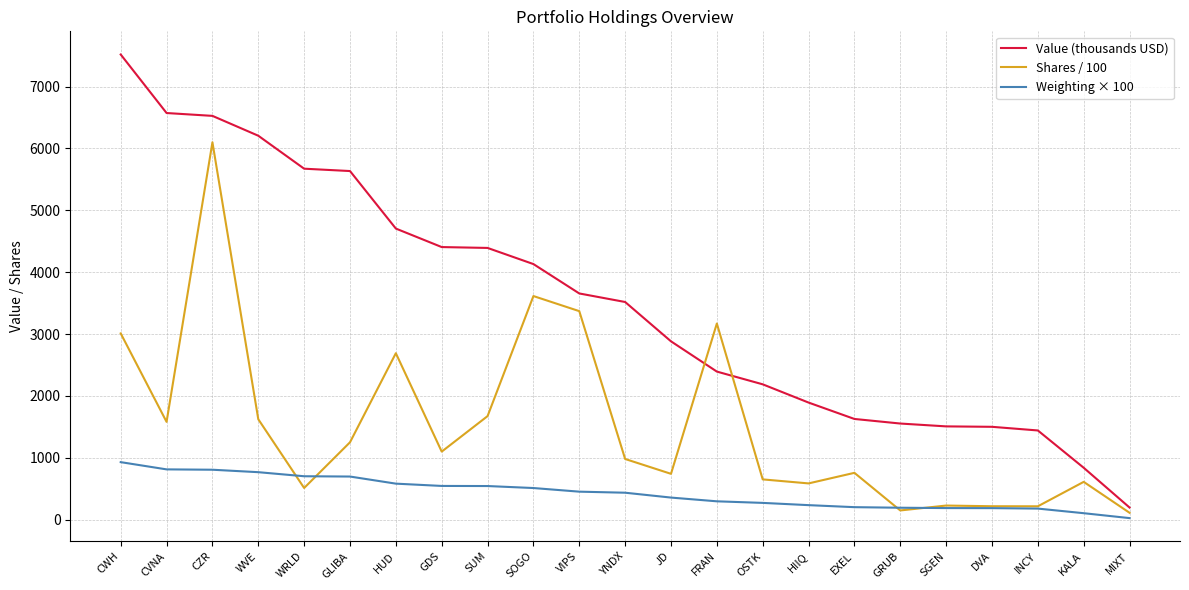

List the series in order of their overall mean, lowest first.

Weighting × 100, Shares / 100, Value (thousands USD)